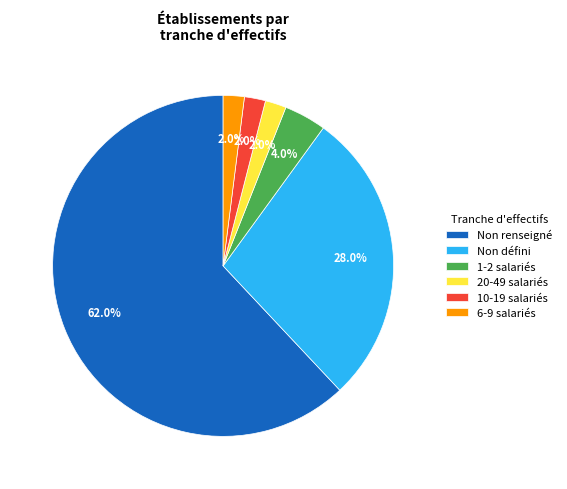

To the nearest percent, what is the average slice percentage?

17%